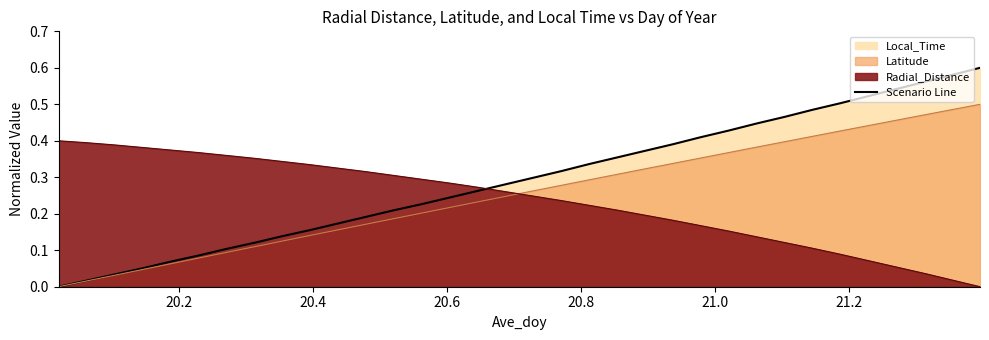

True or false: there are more than 1 points higher than both neighbors.

False